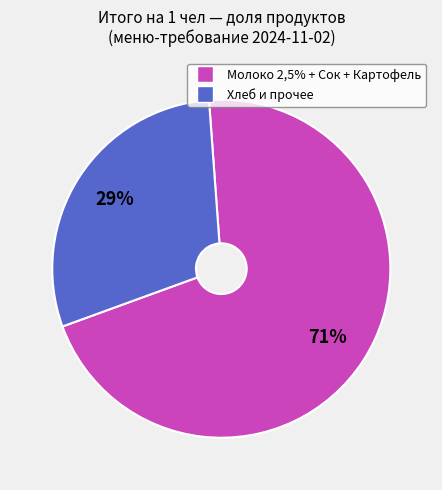

To the nearest percent, what is the average slice percentage?

50%